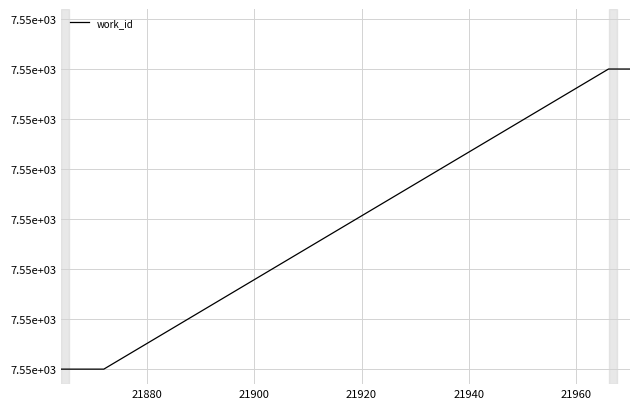

What is the average value?

7552